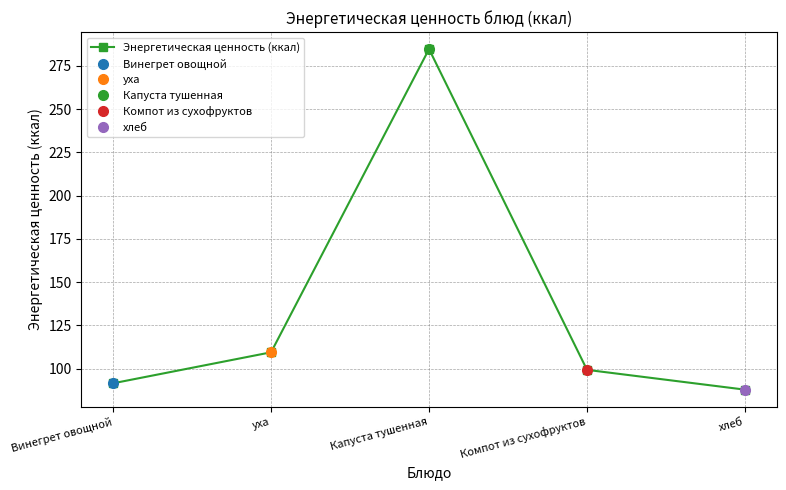

Reading left to right, what are all the values shown in this chart?

91.6	109.5	284.7	99.4	87.9